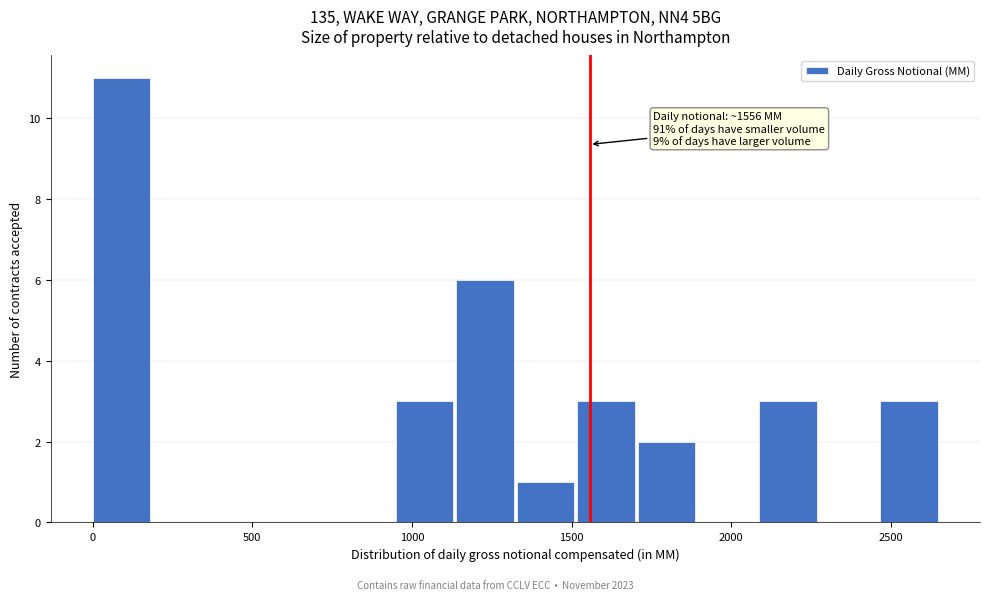

Read against the x-axis, roughly where is the centre of the tallest bar?

100